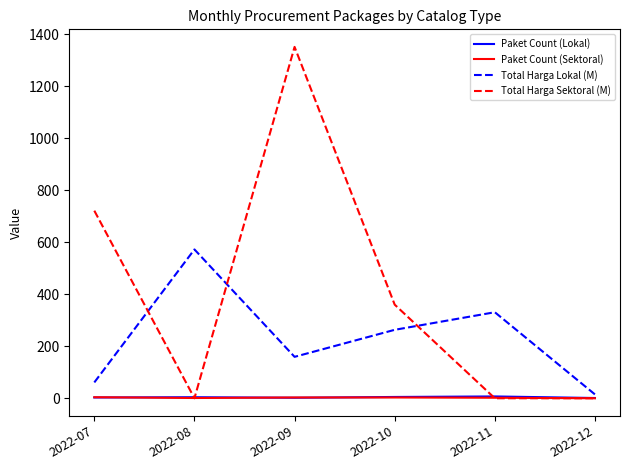

At which label does Total Harga Sektoral (M) reach its peak?

2022-09